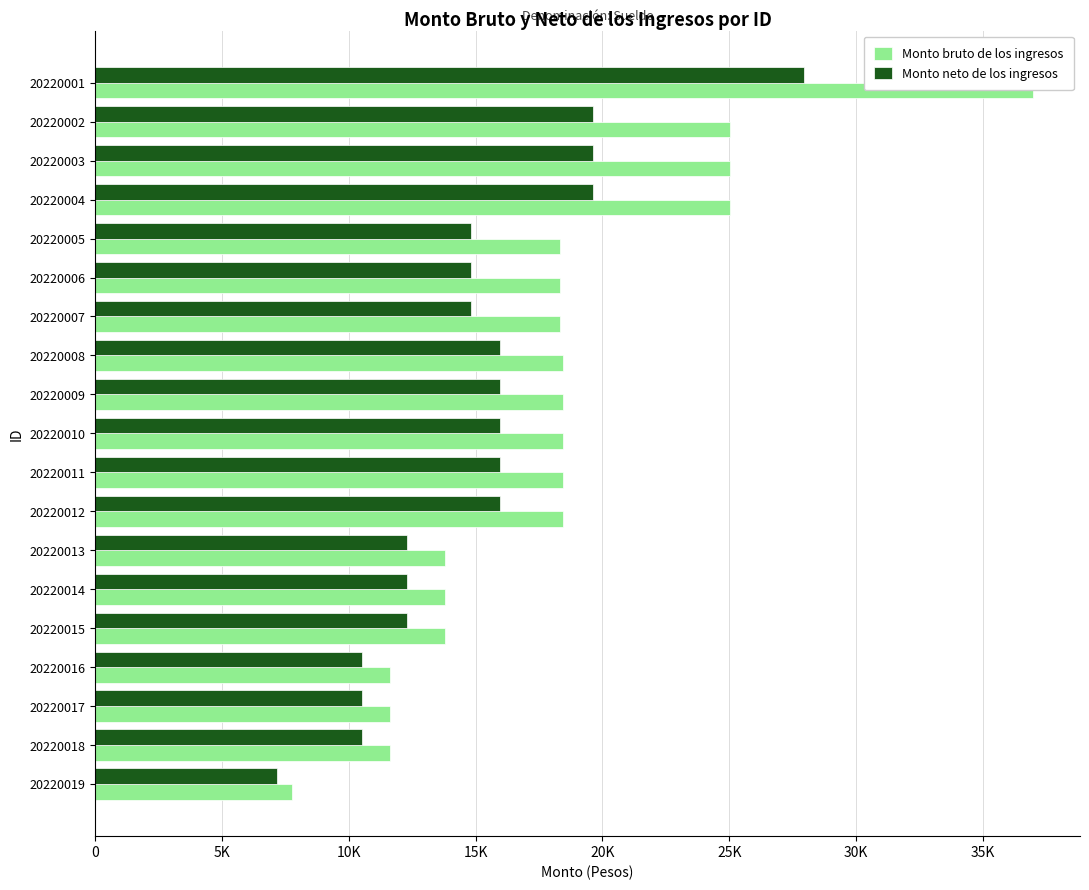

What position from the left is 35K?

8